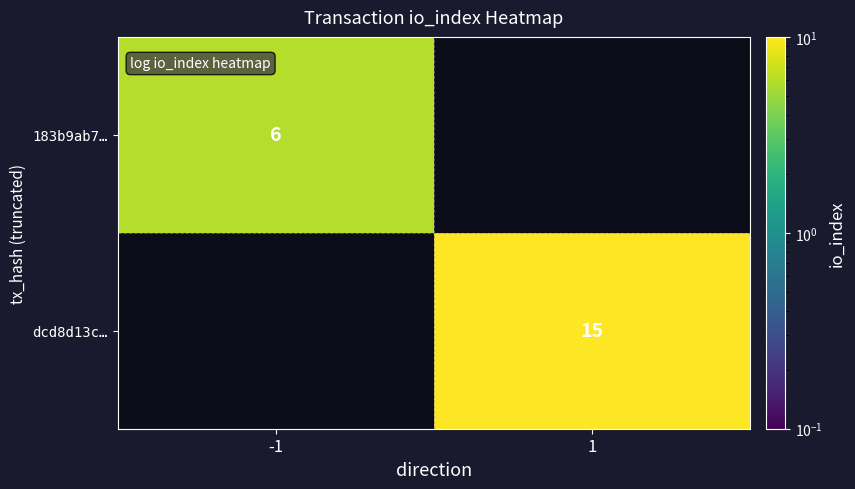

True or false: 183b9ab7… has a value of 8 at -1.

False